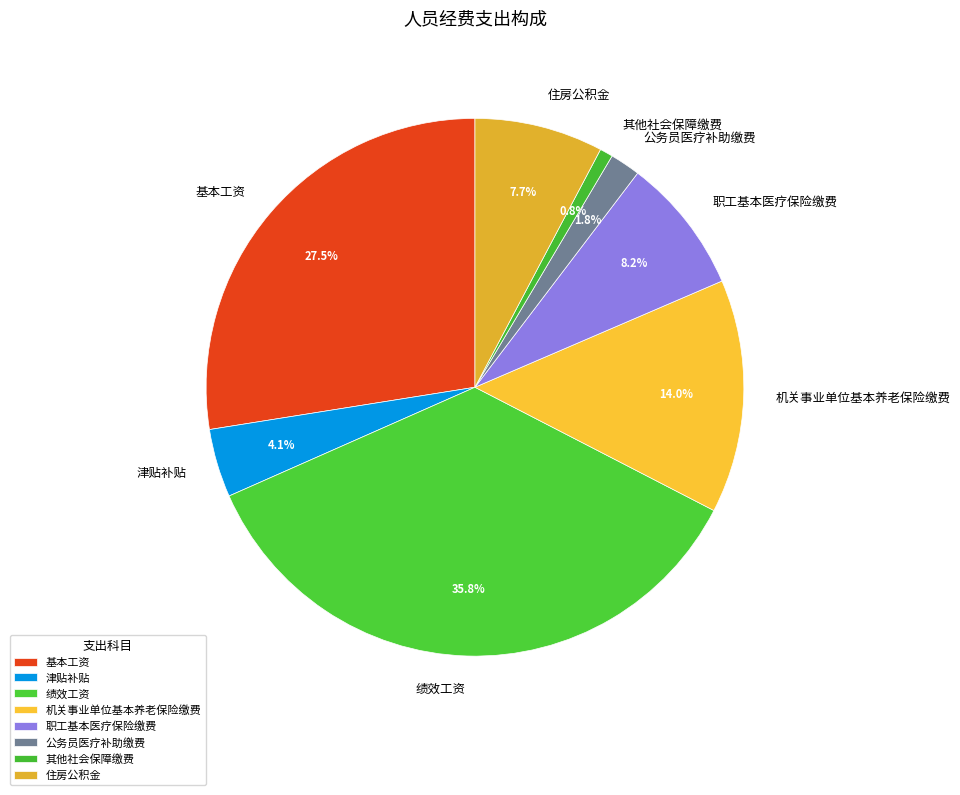

What percentage is the 津贴补贴 slice, to the nearest percent?

4%